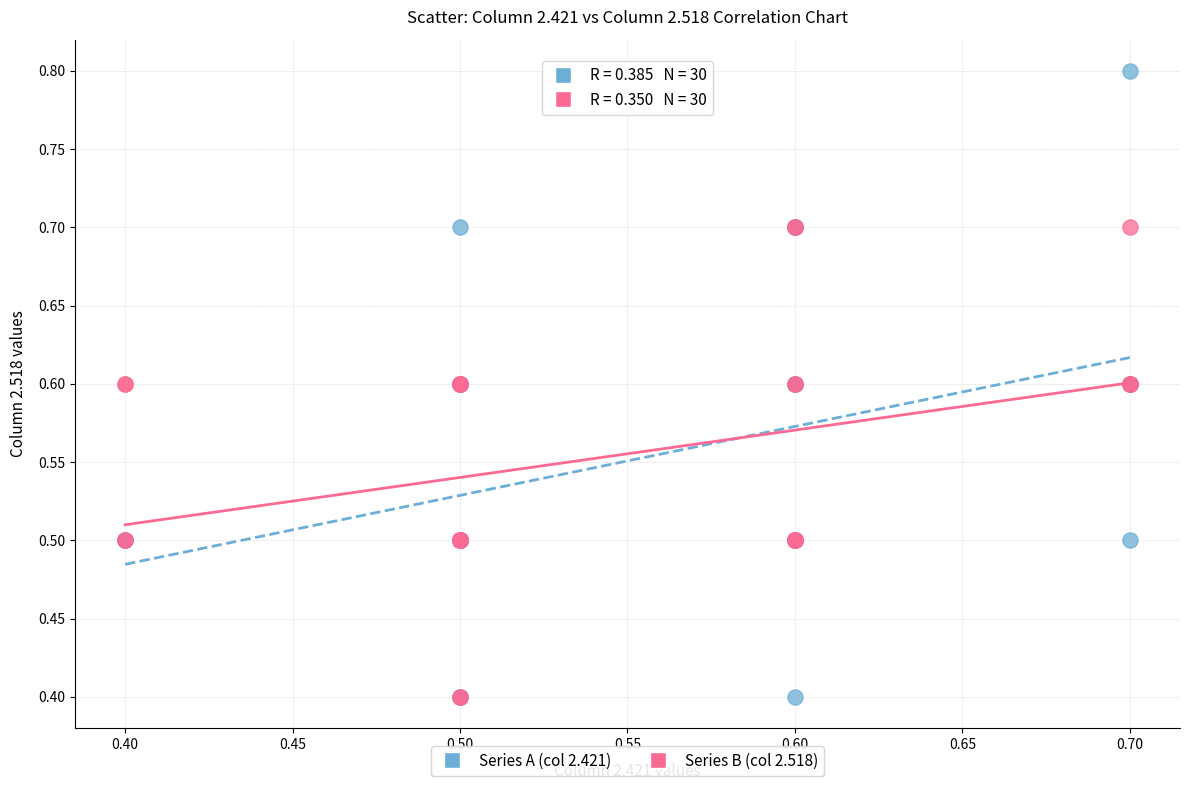

What are all the series names shown in the legend?

Series A (col 2.421), Series B (col 2.518)